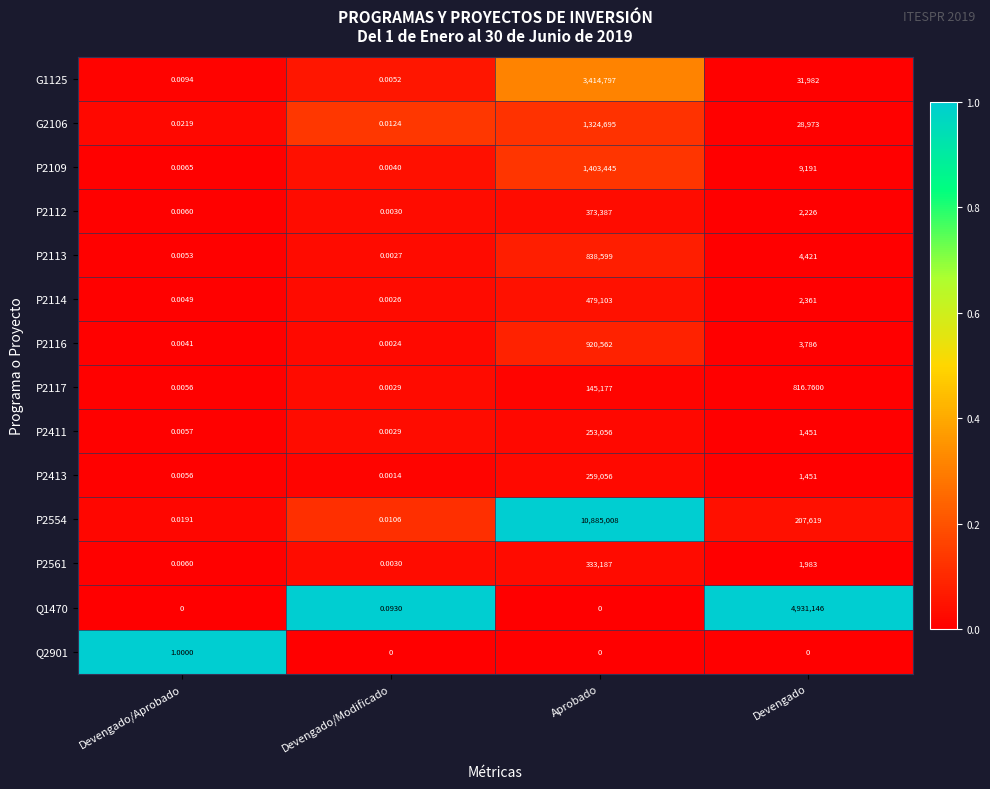

Which category has the lowest value in the P2411 series?

Devengado/Modificado